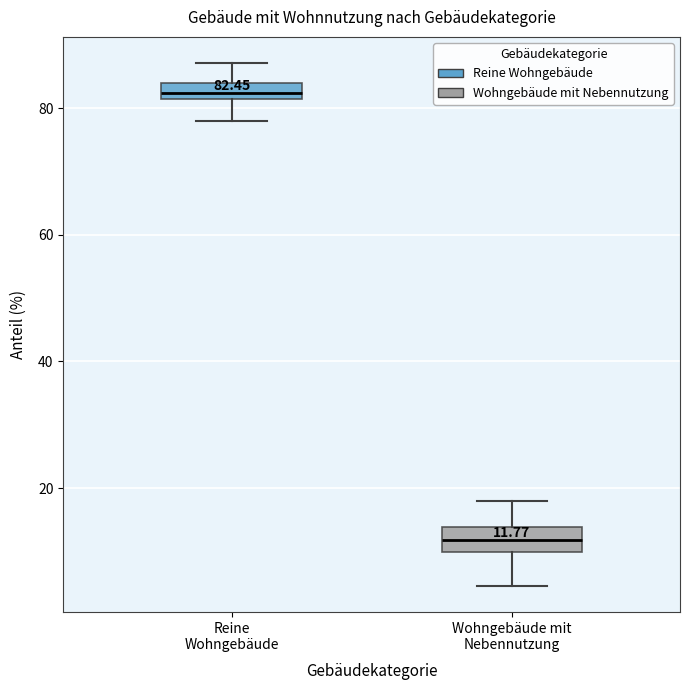

Which box's median line is the highest?

Reine Wohngebäude